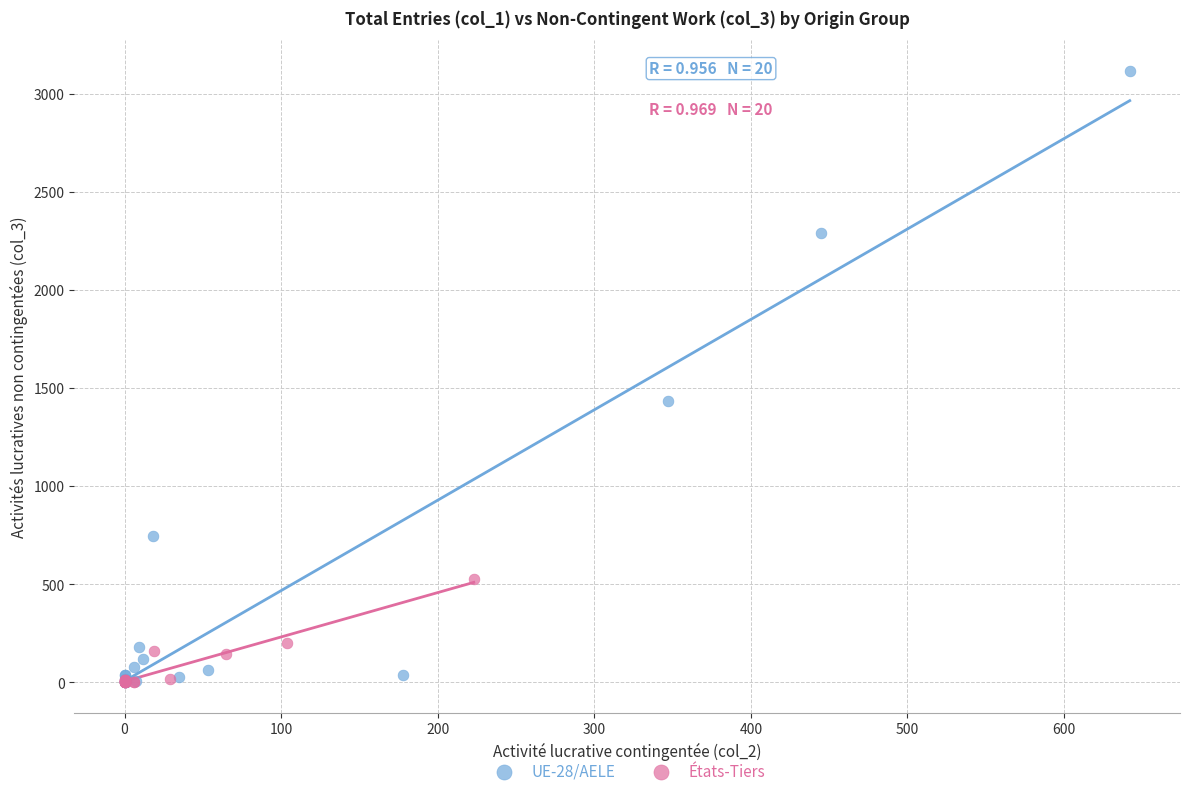

Which series contains the highest Y value?

UE-28/AELE